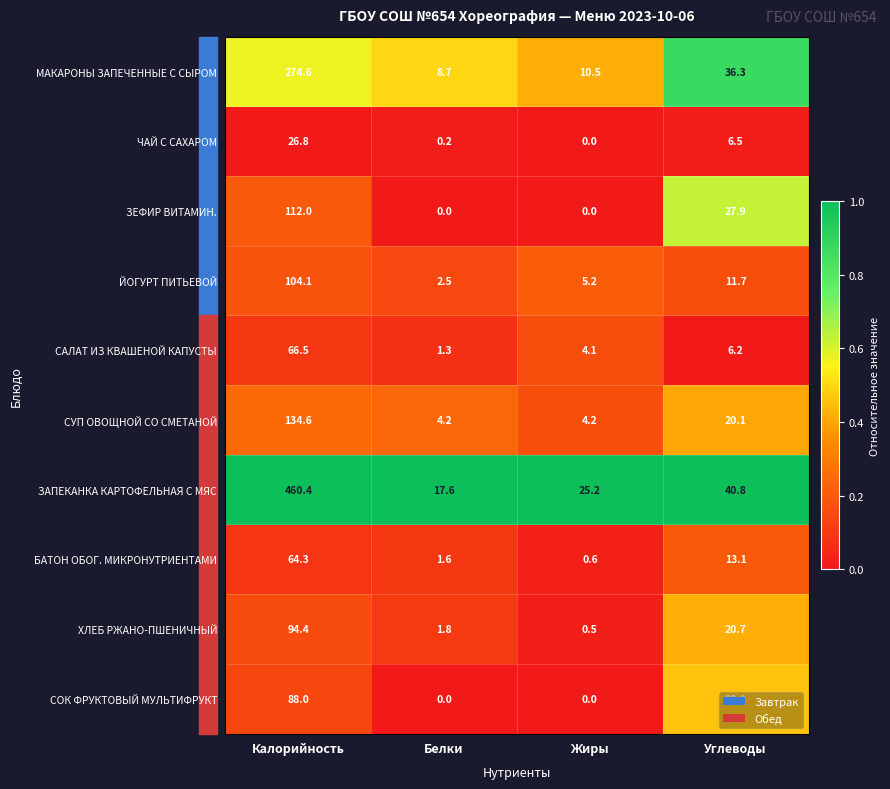

Which series has the largest total across all categories?

ЗАПЕКАНКА КАРТОФЕЛЬНАЯ С МЯС